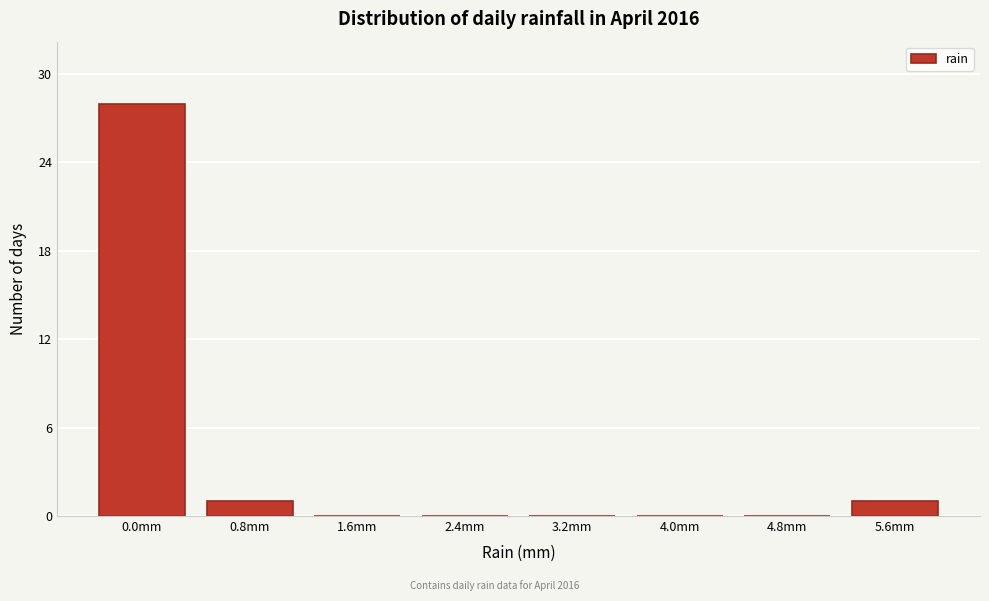

Reading left to right, list all the values displayed in this chart.

0.0mm=28	0.8mm=1	1.6mm=0	2.4mm=0	3.2mm=0	4.0mm=0	4.8mm=0	5.6mm=1